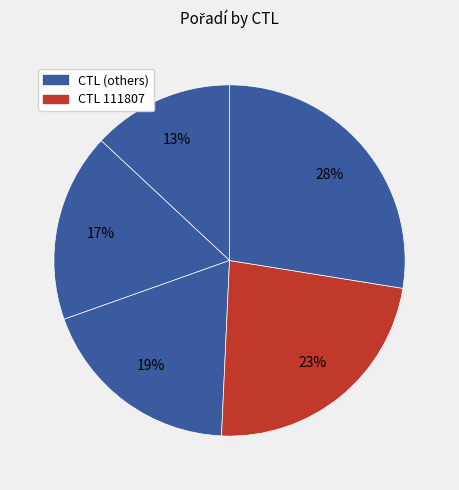

Count the number of slices in the pie.

5